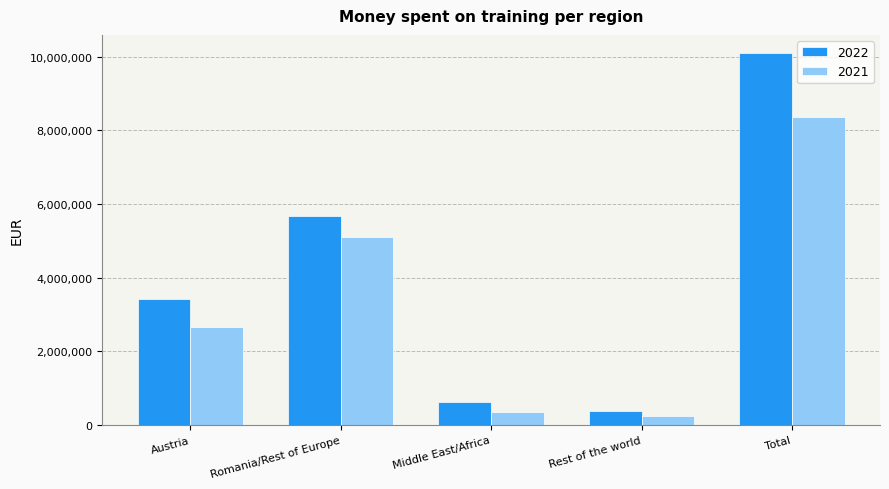

What is the label of the 5th bar from the right?

Austria